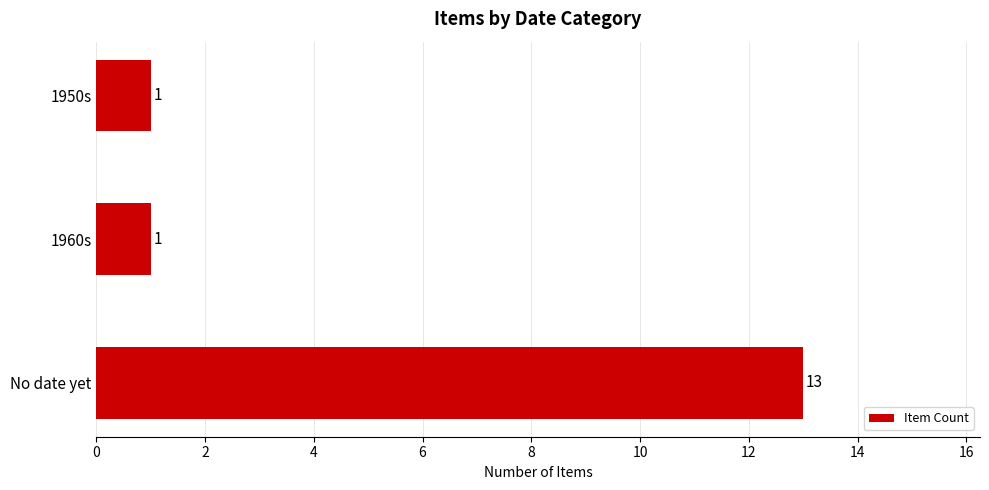

What is the maximum value shown in the chart?

13